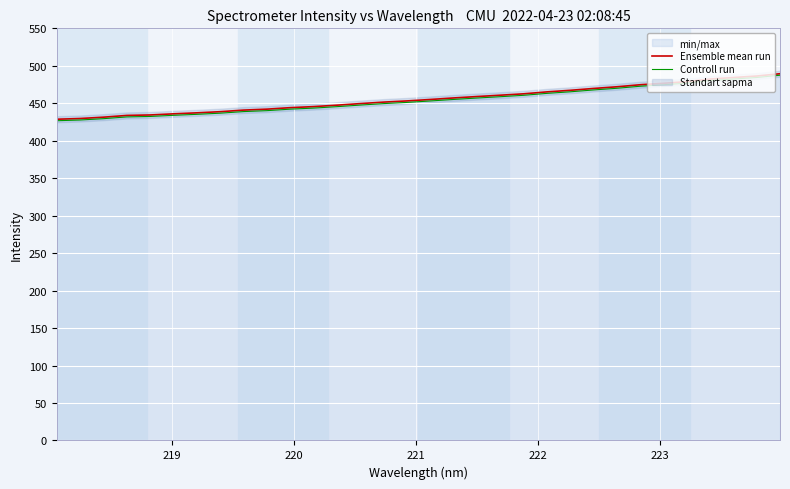

What is the maximum value for Controll run?

487.4